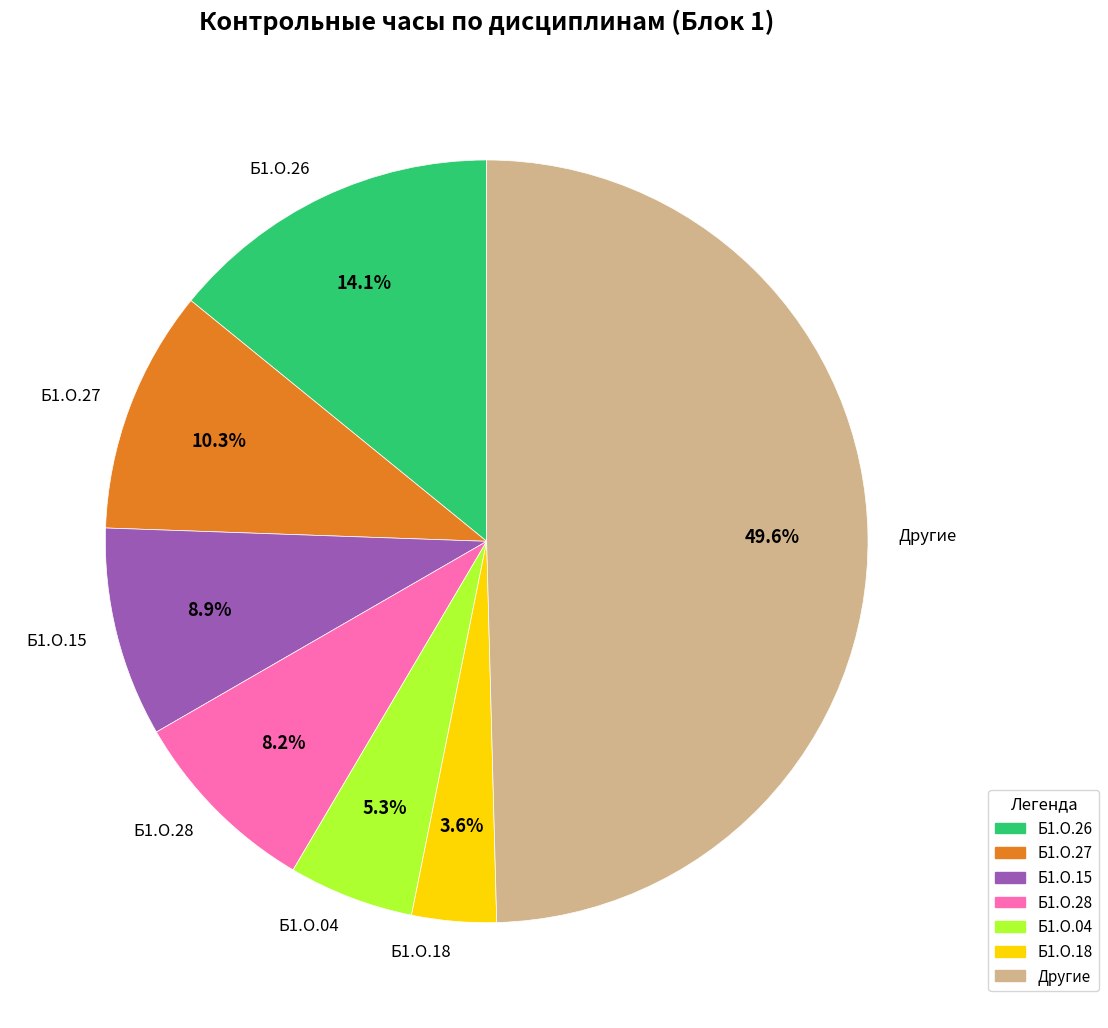

Combined, what portion of the pie is Б1.О.18 and Б1.О.28?

11.8%